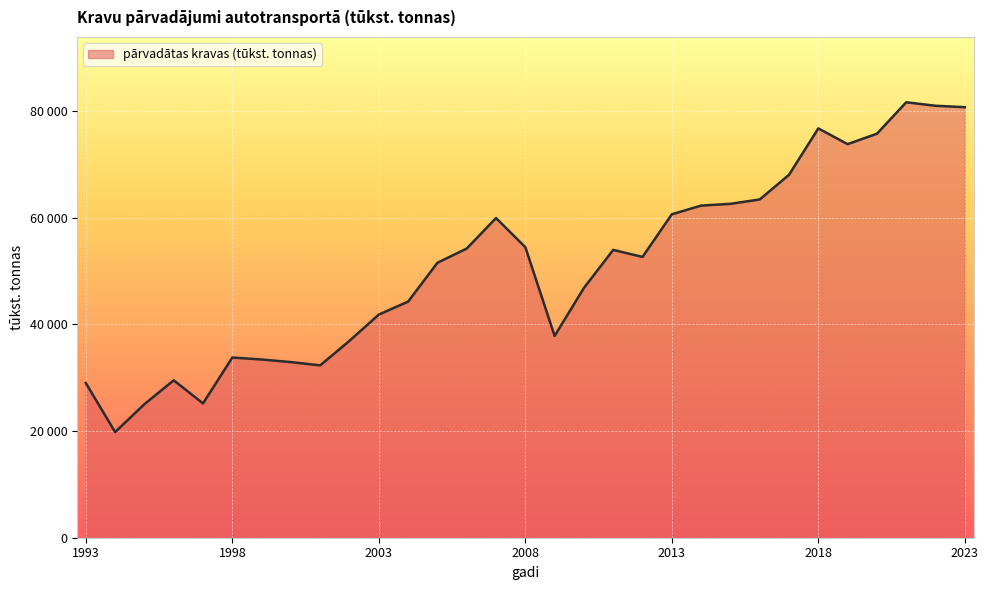

Does the chart display data point markers on the line(s)?

No